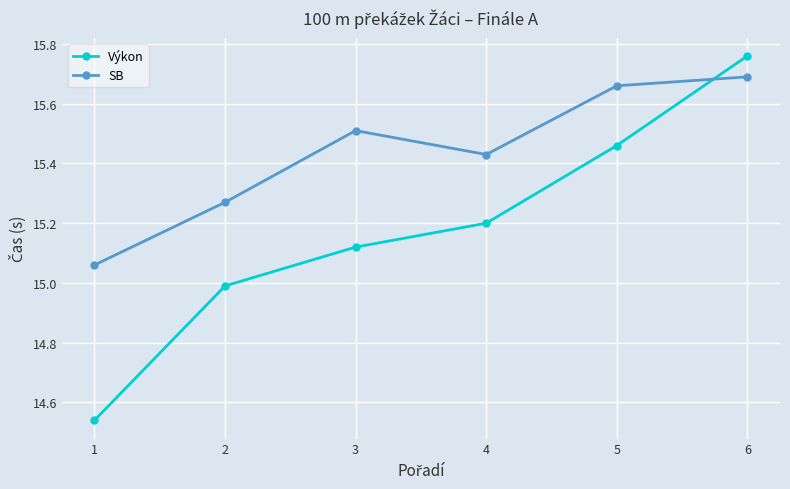

What are all the series names shown in the legend?

Výkon, SB